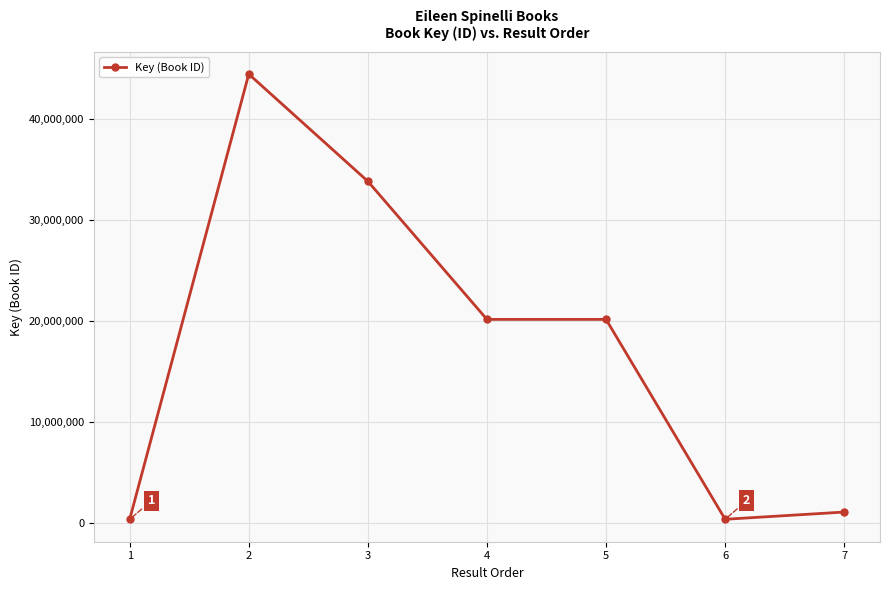

True or false: there are more than 0 points higher than both neighbors.

True